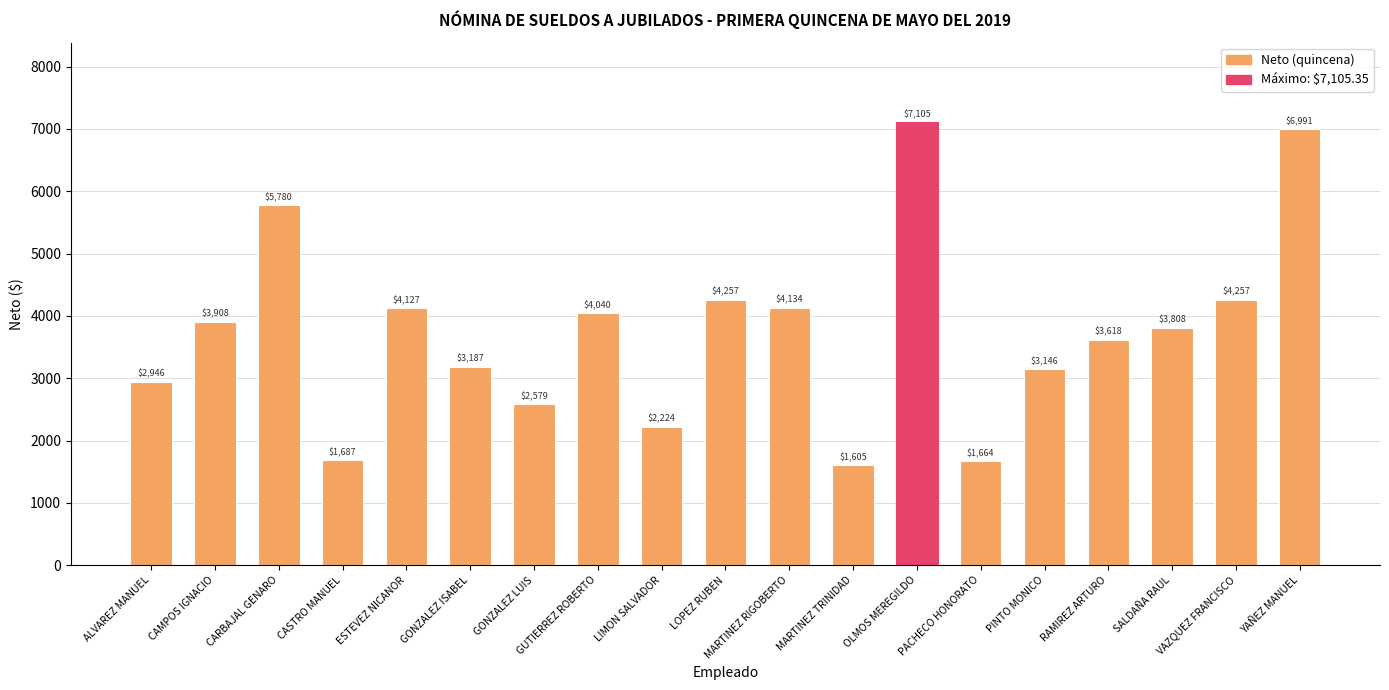

The chart shows a value of 2578.6 at GONZALEZ LUIS. True or false?

True